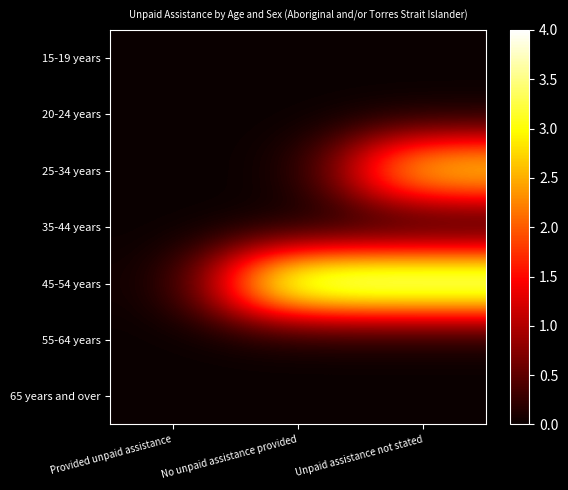

Reading left to right, what are all the values shown in this chart?

15-19 years: Provided unpaid assistance=0	No unpaid assistance provided=0	Unpaid assistance not stated=0
20-24 years: Provided unpaid assistance=0	No unpaid assistance provided=0	Unpaid assistance not stated=0
25-34 years: Provided unpaid assistance=0	No unpaid assistance provided=0	Unpaid assistance not stated=3
35-44 years: Provided unpaid assistance=0	No unpaid assistance provided=0	Unpaid assistance not stated=0
45-54 years: Provided unpaid assistance=0	No unpaid assistance provided=4	Unpaid assistance not stated=4
55-64 years: Provided unpaid assistance=0	No unpaid assistance provided=0	Unpaid assistance not stated=0
65 years and over: Provided unpaid assistance=0	No unpaid assistance provided=0	Unpaid assistance not stated=0